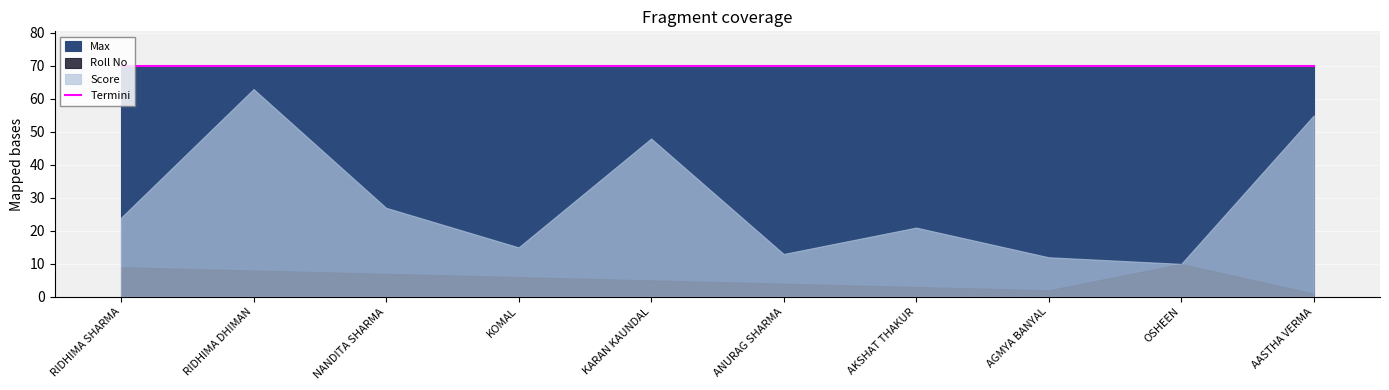

What is the average value of the Score series?

29